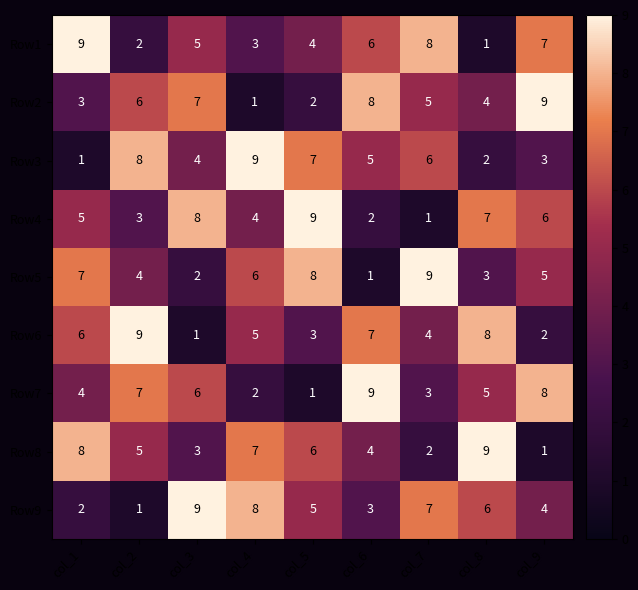

Count the number of data series in this chart.

9